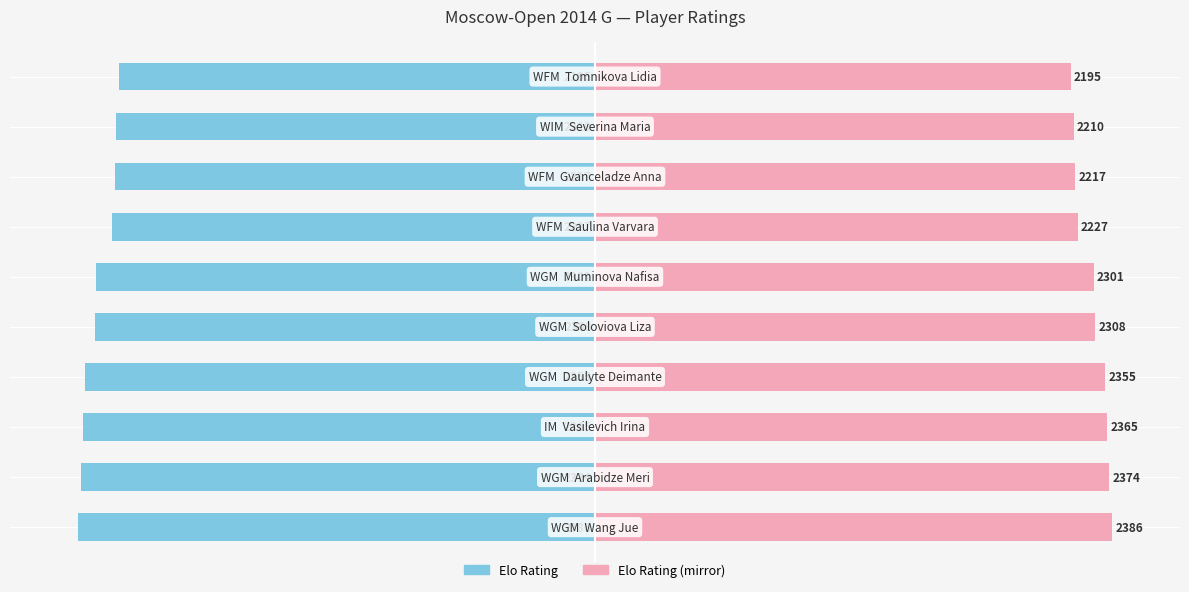

How many data points in Rating (Left) are above -2301?

4